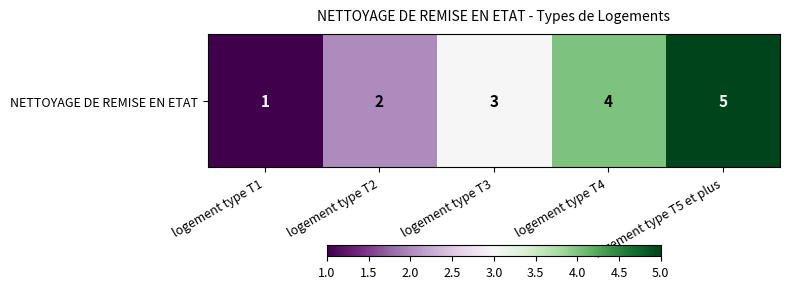

Reading left to right, extract all data points from this chart.

1	2	3	4	5